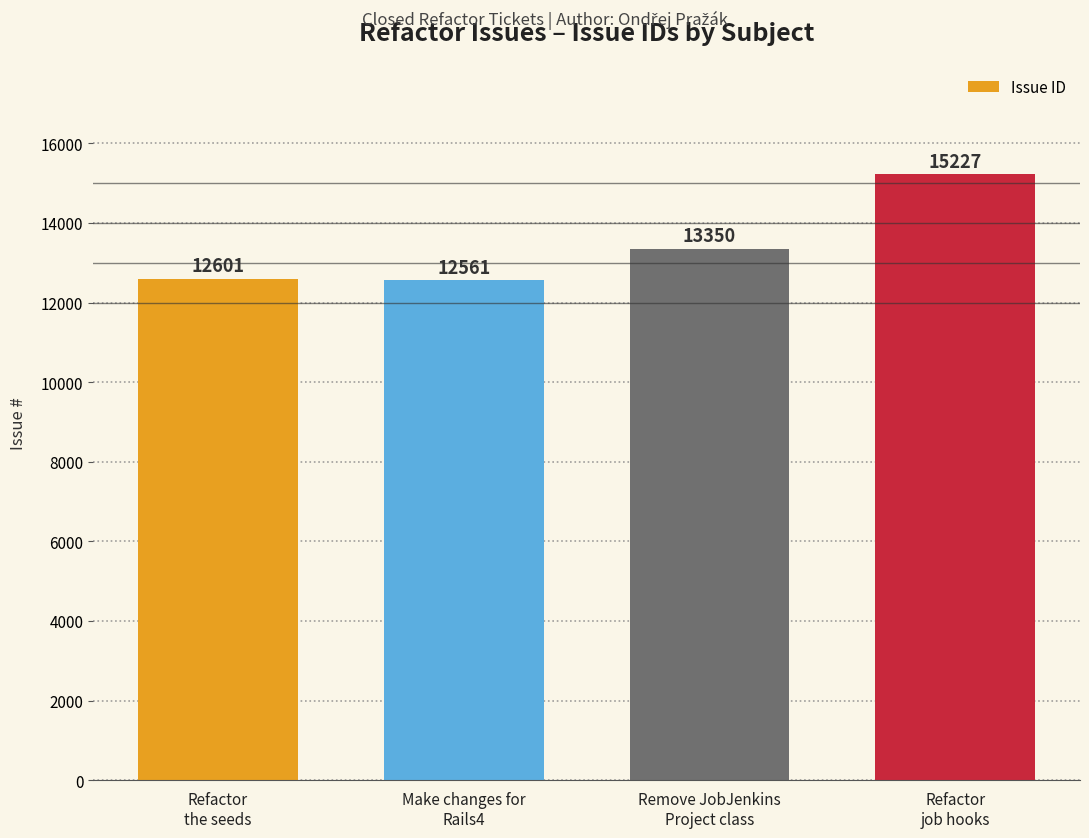

Reading right to left, extract all data points from this chart.

Refactor
job hooks=15227	Remove JobJenkins
Project class=13350	Make changes for
Rails4=12561	Refactor
the seeds=12601